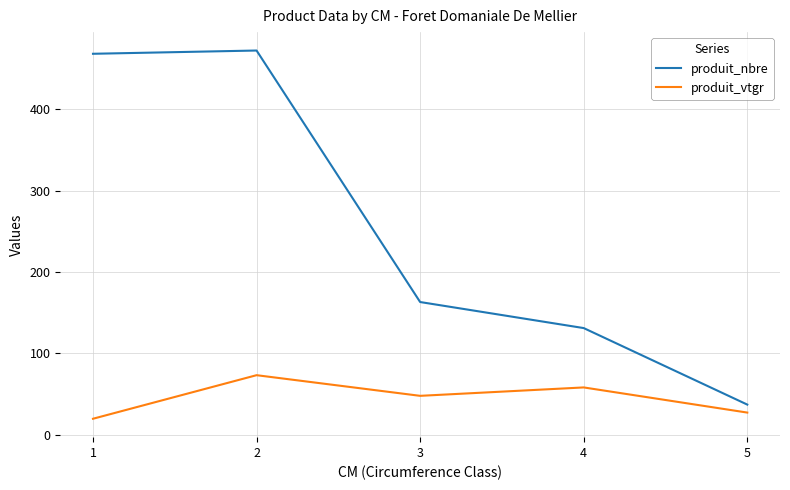

At which category does produit_vtgr reach its first local valley?

3